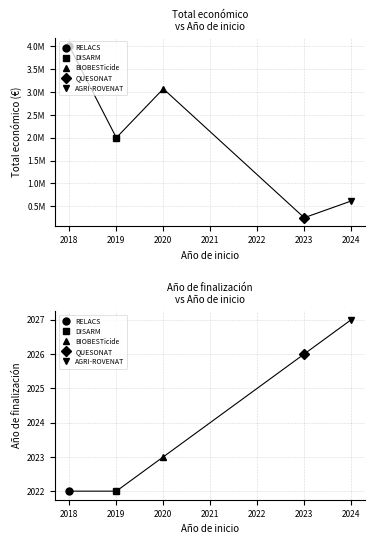

What is the change in value from 2019 to 2023?

-1749580